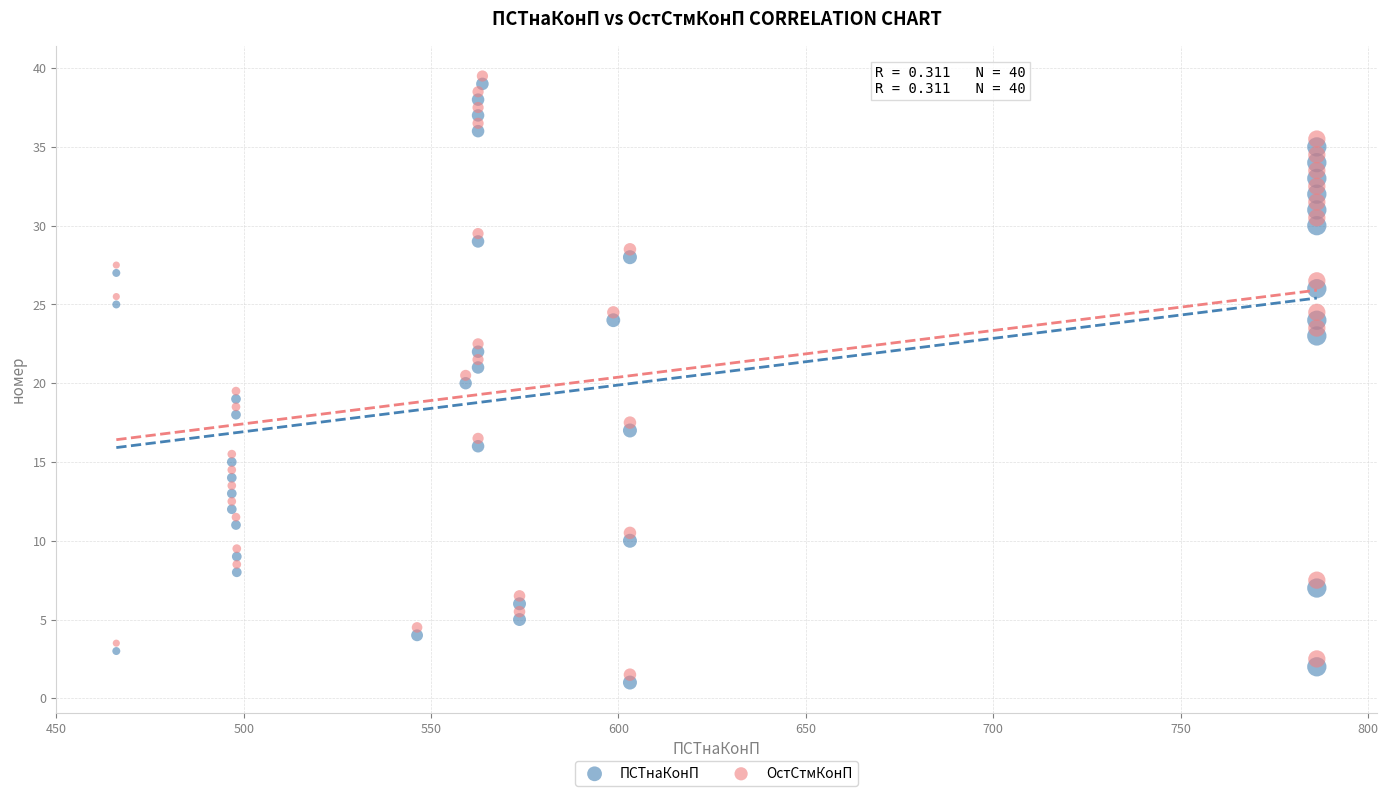

What is the X range (max minus min) for the scatter plot?

320.4